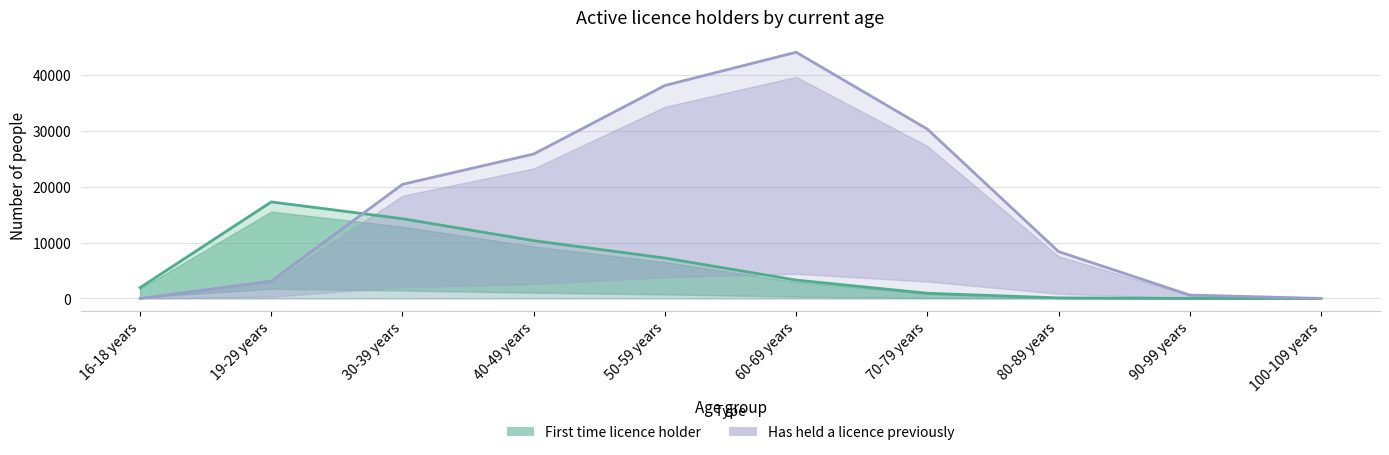

What are all the series names shown in the legend?

First time licence holder, Has held a licence previously